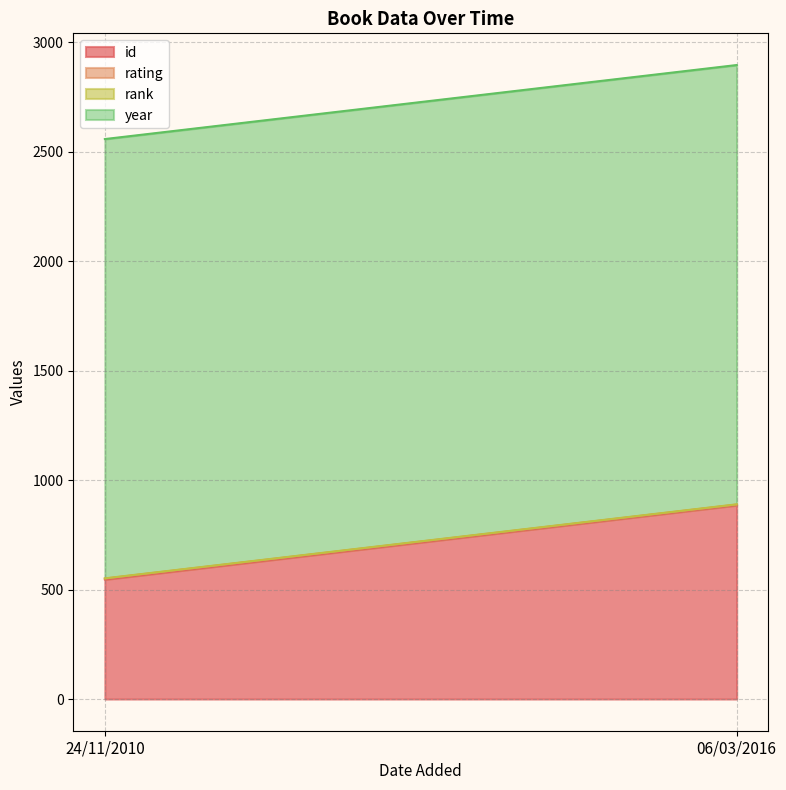

How many lines are shown in the chart?

4